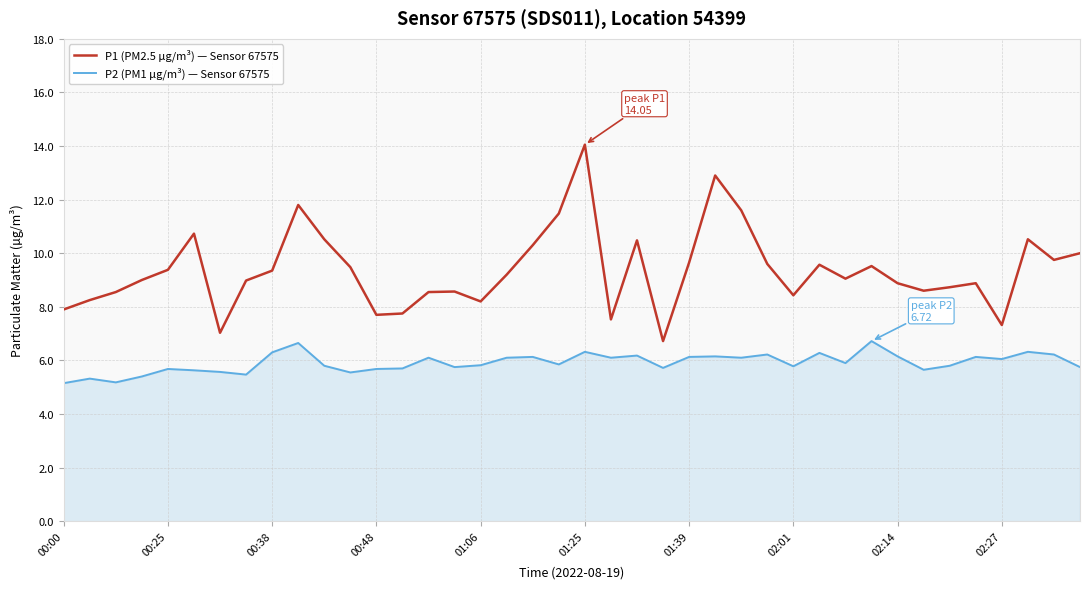

What are all the series names shown in the legend?

P1 (PM2.5 µg/m³) — Sensor 67575, P2 (PM1 µg/m³) — Sensor 67575